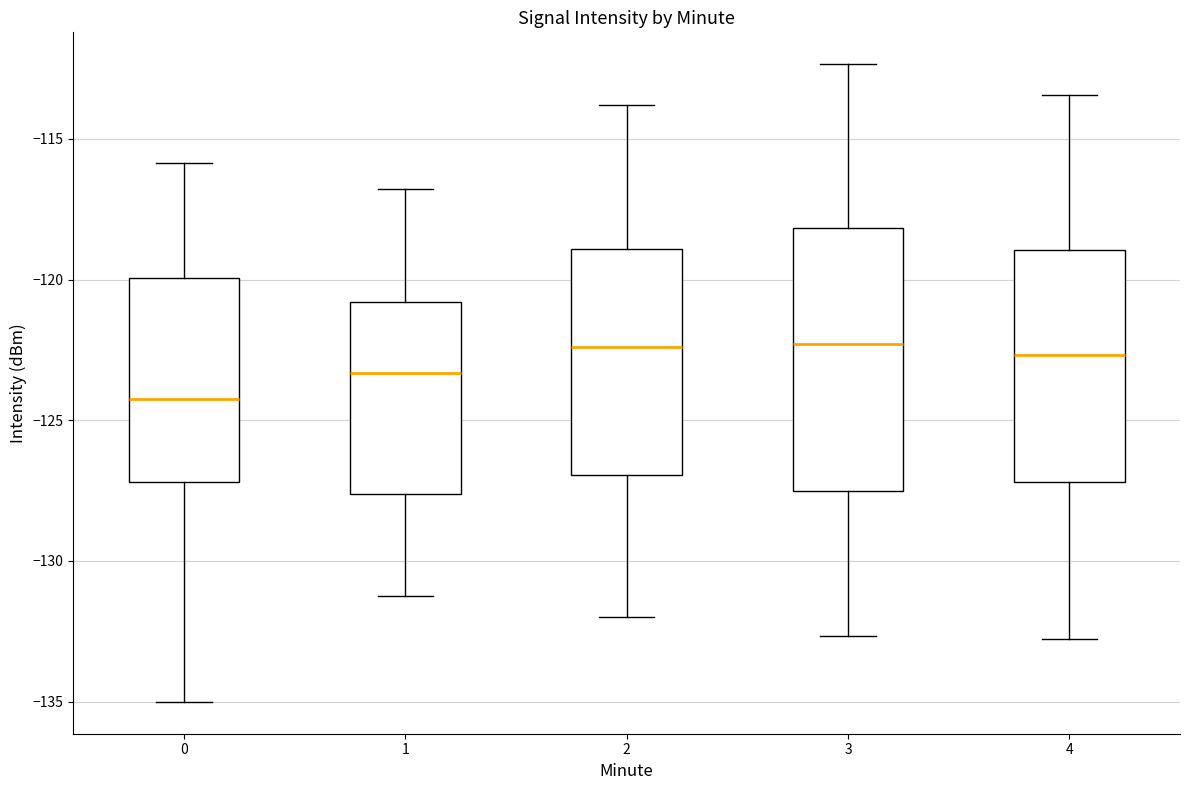

Reading left to right, transcribe this box plot: for each box, give where its median line is, the range the box spans, and where its two whiskers end, as read against the y-axis. The values are not printed on the chart, so give them approximately, as read against the axis.

0: median -124.5, box -127.0 to -120.0, whiskers -135.0 to -116.0
1: median -123.5, box -127.5 to -121.0, whiskers -131.0 to -117.0
2: median -122.5, box -127.0 to -119.0, whiskers -132.0 to -114.0
3: median -122.5, box -127.5 to -118.0, whiskers -132.5 to -112.5
4: median -122.5, box -127.0 to -119.0, whiskers -133.0 to -113.5